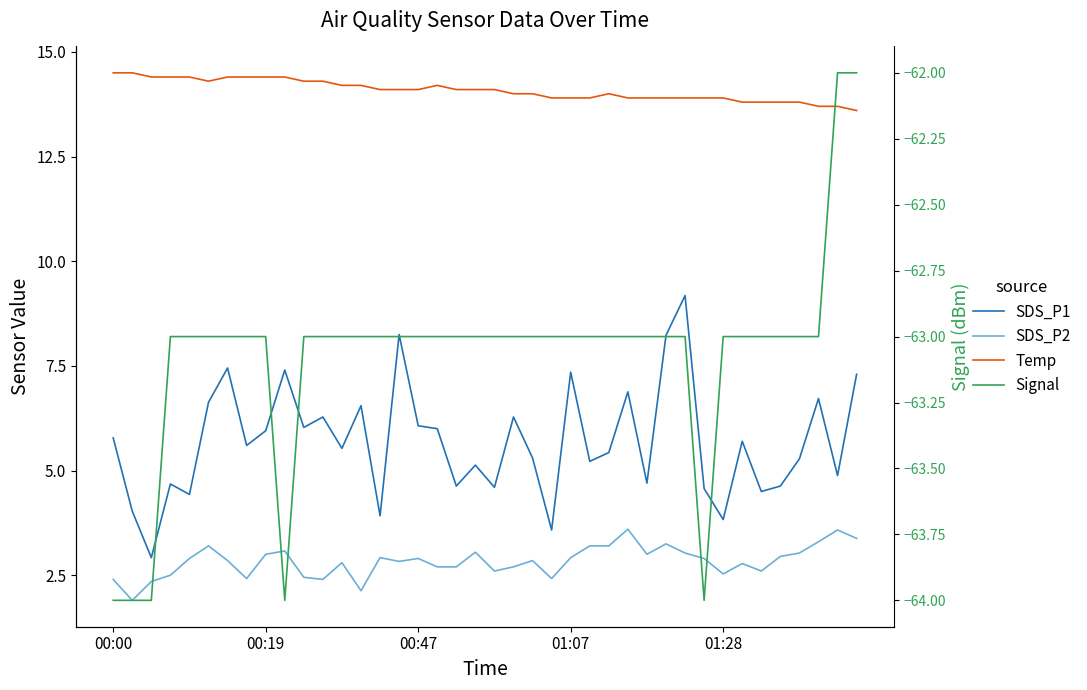

How many lines are shown in the chart?

4